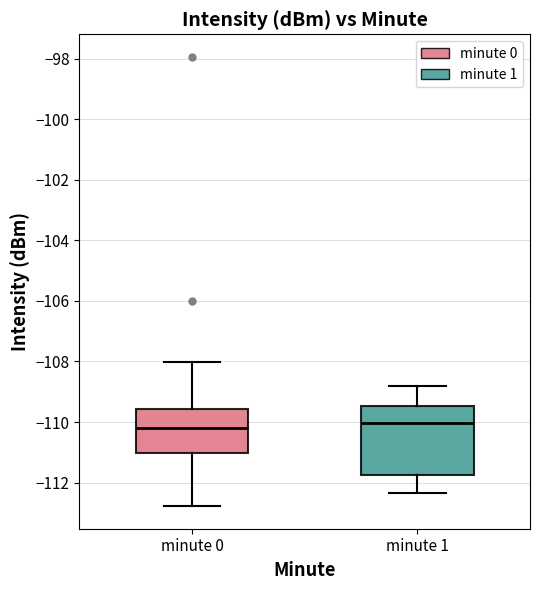

Where does the lower whisker of the box for minute 0 end on the y-axis? The values are not printed on the chart, so give them approximately, as read against the axis.

-112.8